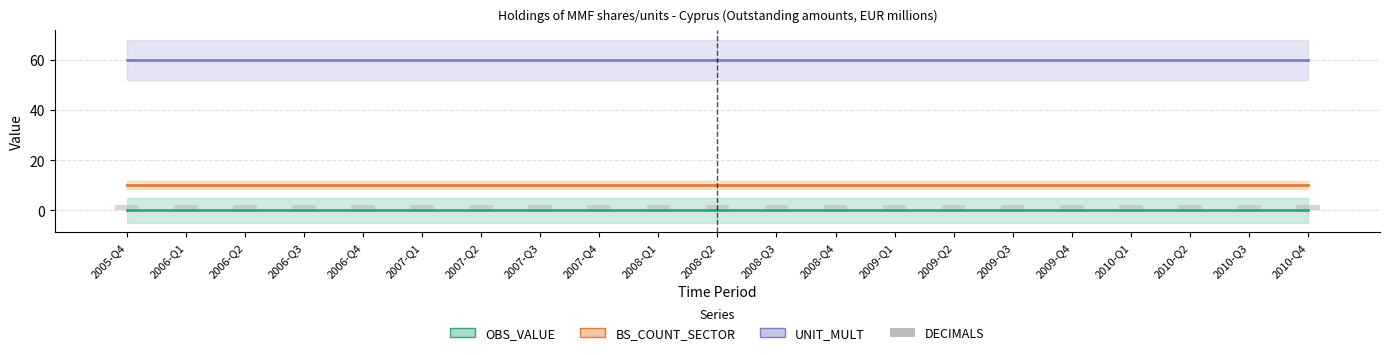

What is the value of the BS_COUNT_SECTOR bar at the 13th from the left?

10